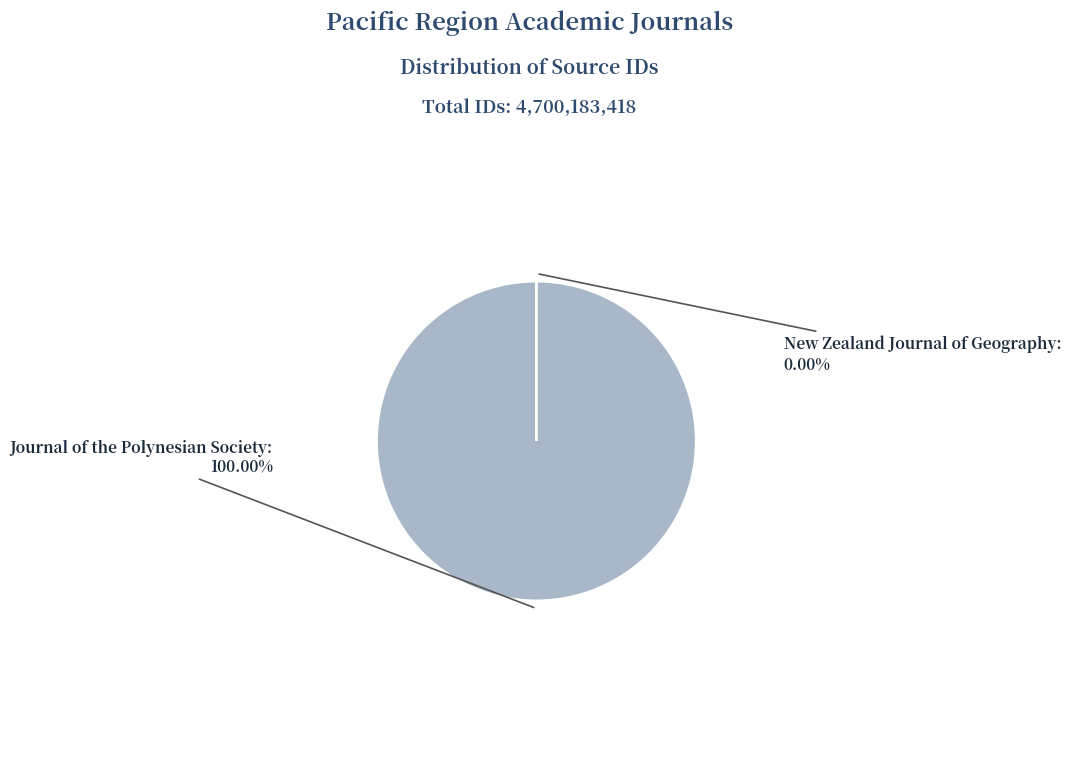

Is there any slice that represents more than half of the pie?

Yes